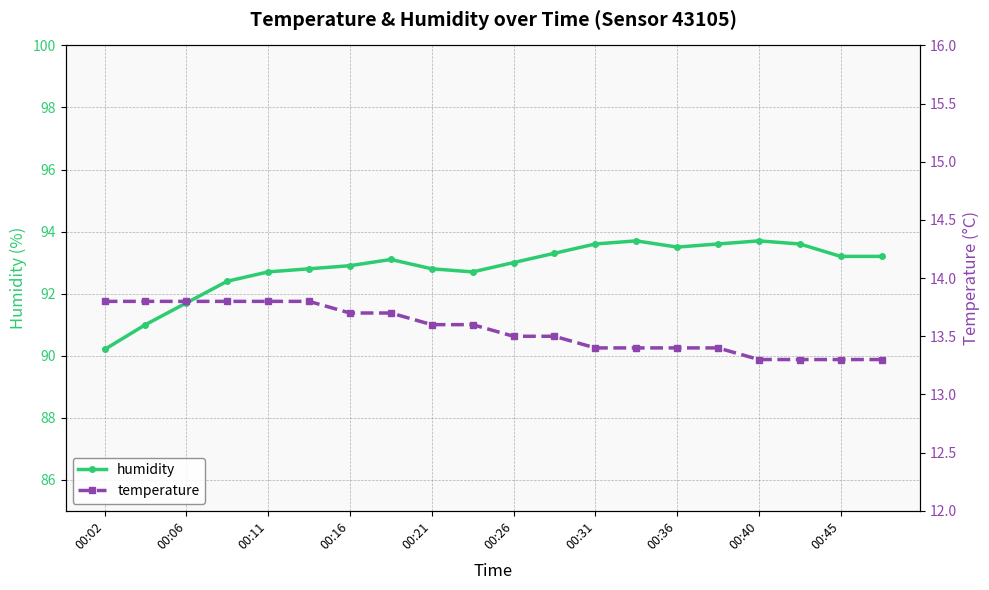

How many lines are shown in the chart?

2